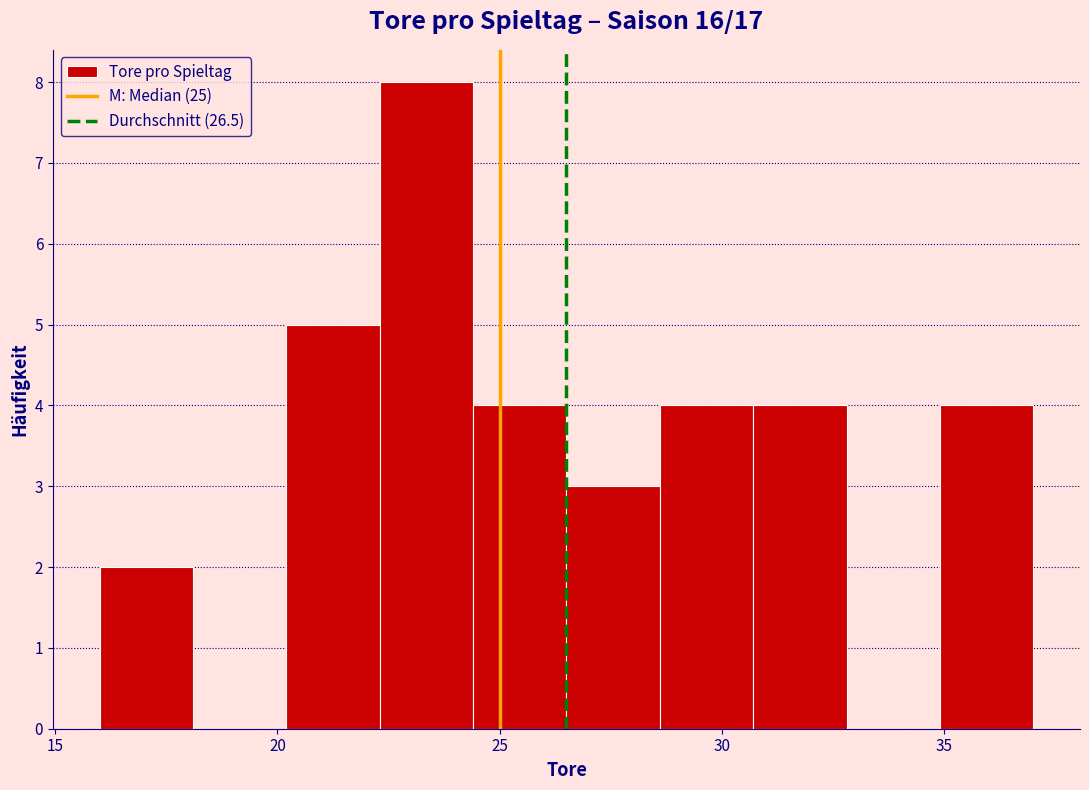

What is the height of the bar covering 30.7 to 32.8 on the x-axis? Neither the bar edges nor the heights are printed on the chart, so give them approximately, as read against the axes.

4